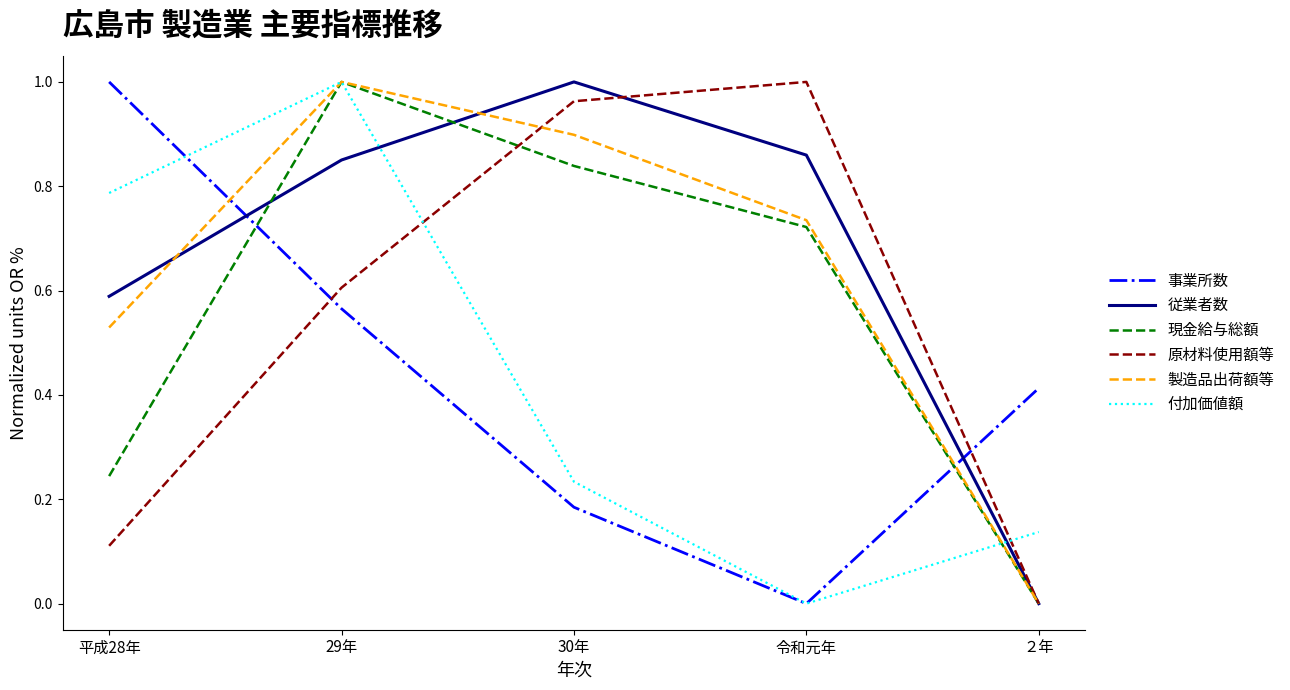

At how many categories does at least one series exceed 0?

5